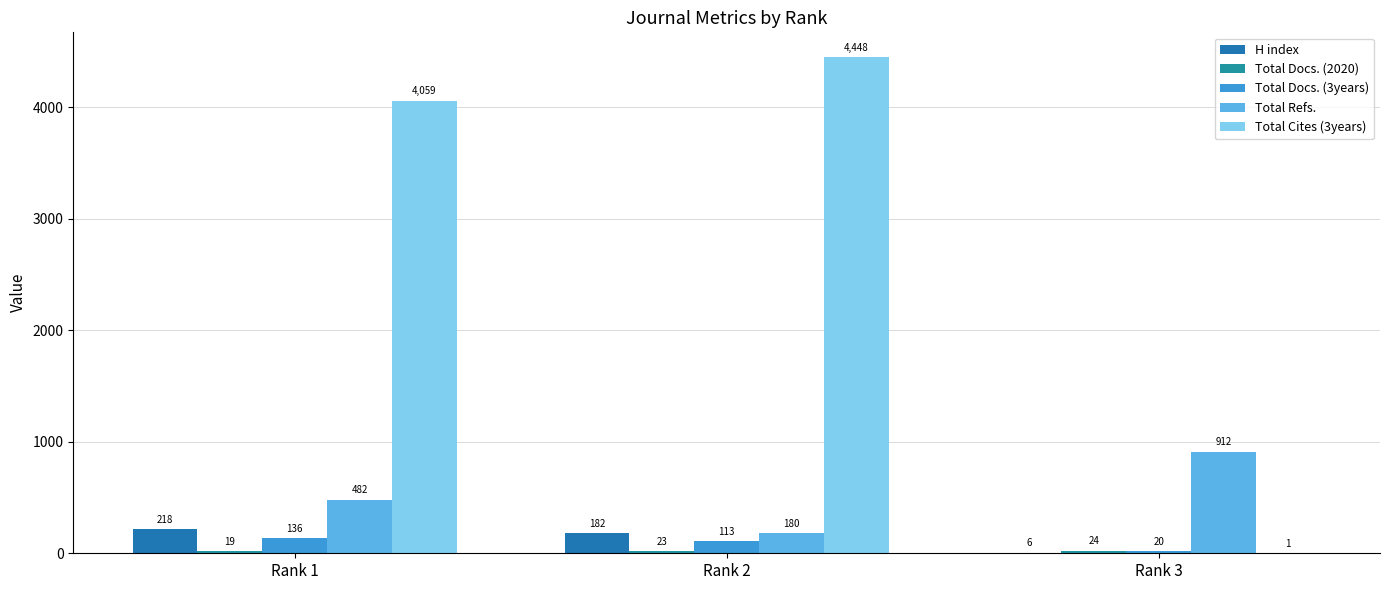

How many series are shown in this chart?

5